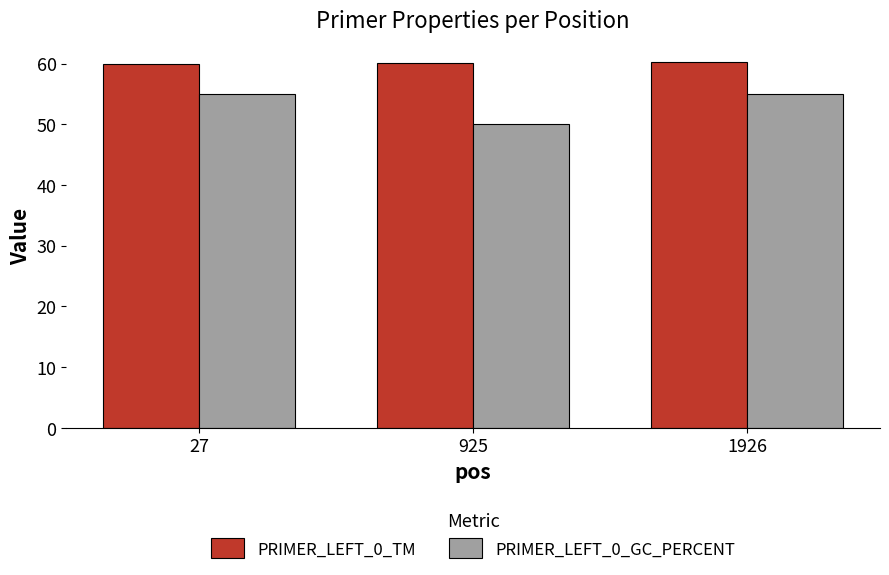

Read the PRIMER_LEFT_0_GC_PERCENT value at 1926.

55.0